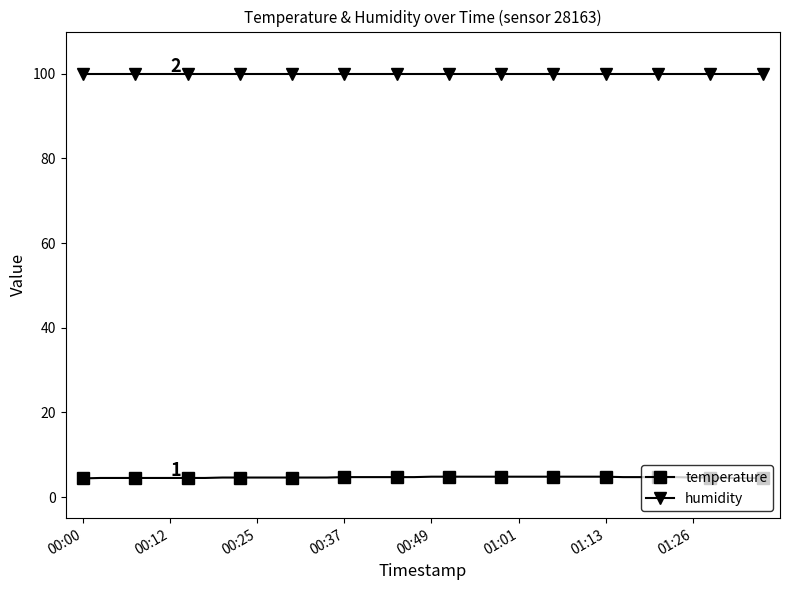

What is the value of the temperature point at the 7th from the left?

4.5